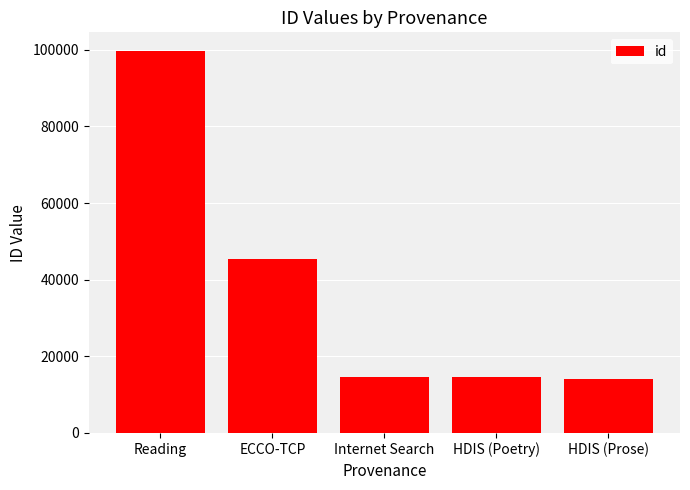

What is the maximum value shown in the chart?

99551